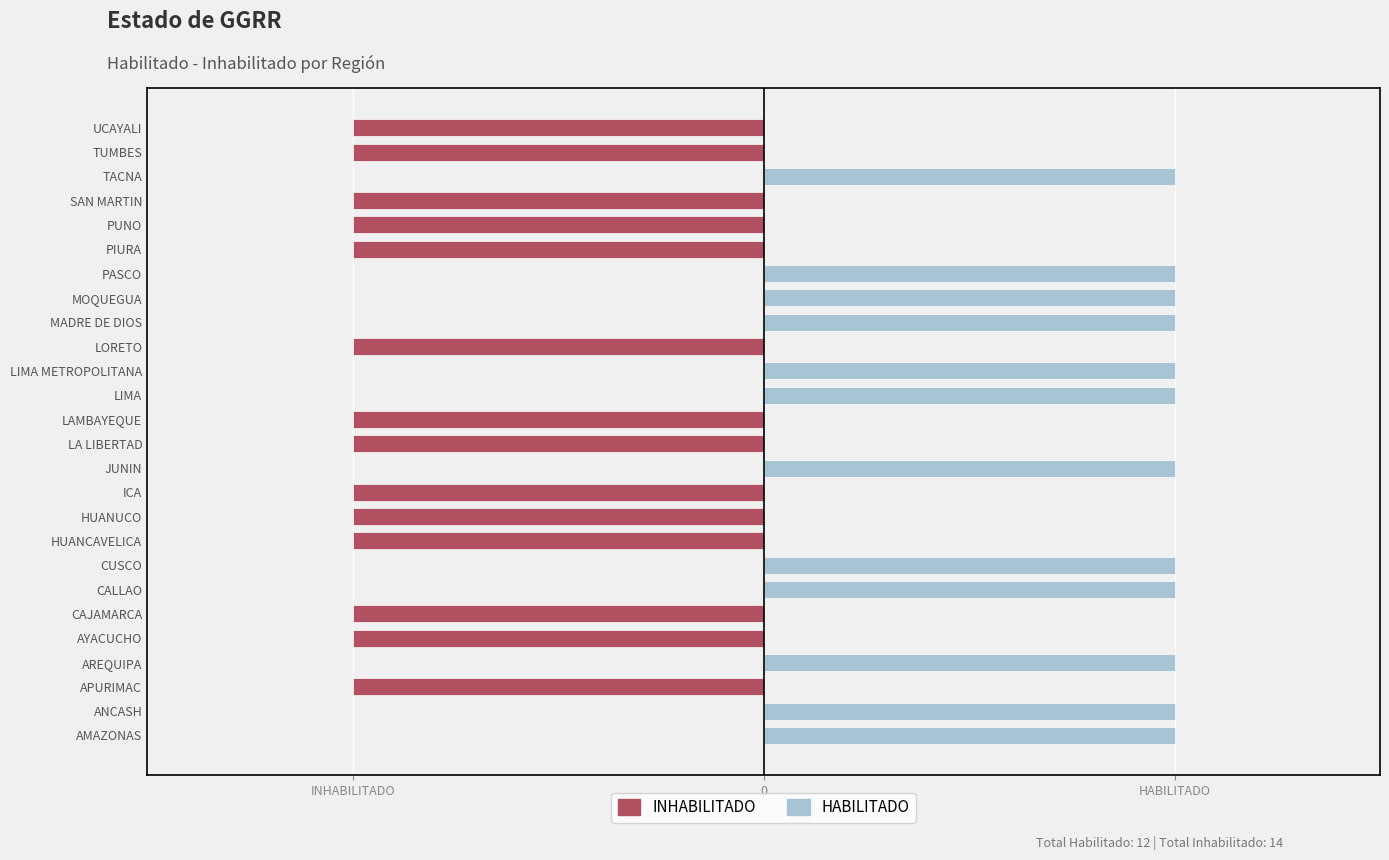

The value of INHABILITADO at CUSCO is 0. True or false?

True